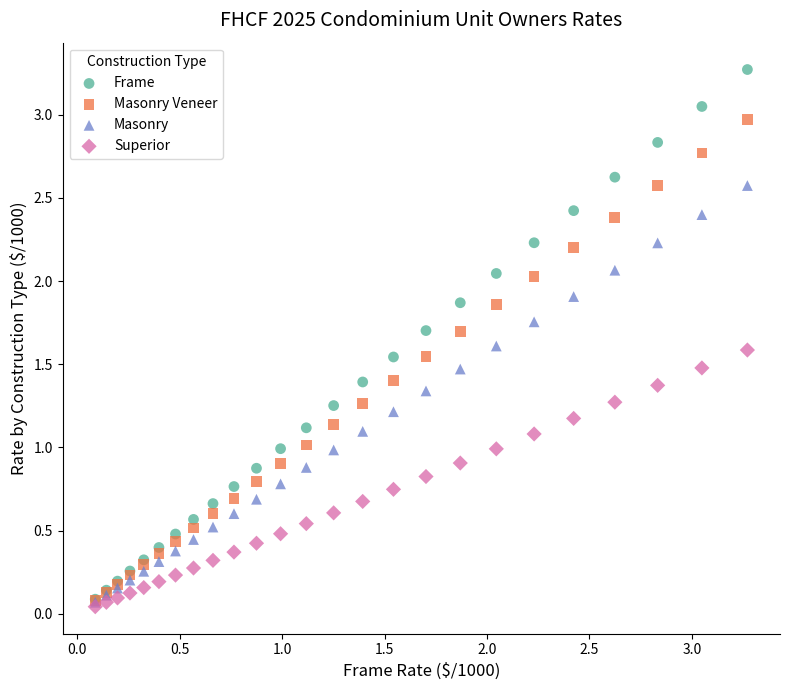

Which series has the largest Y range (max minus min)?

Frame